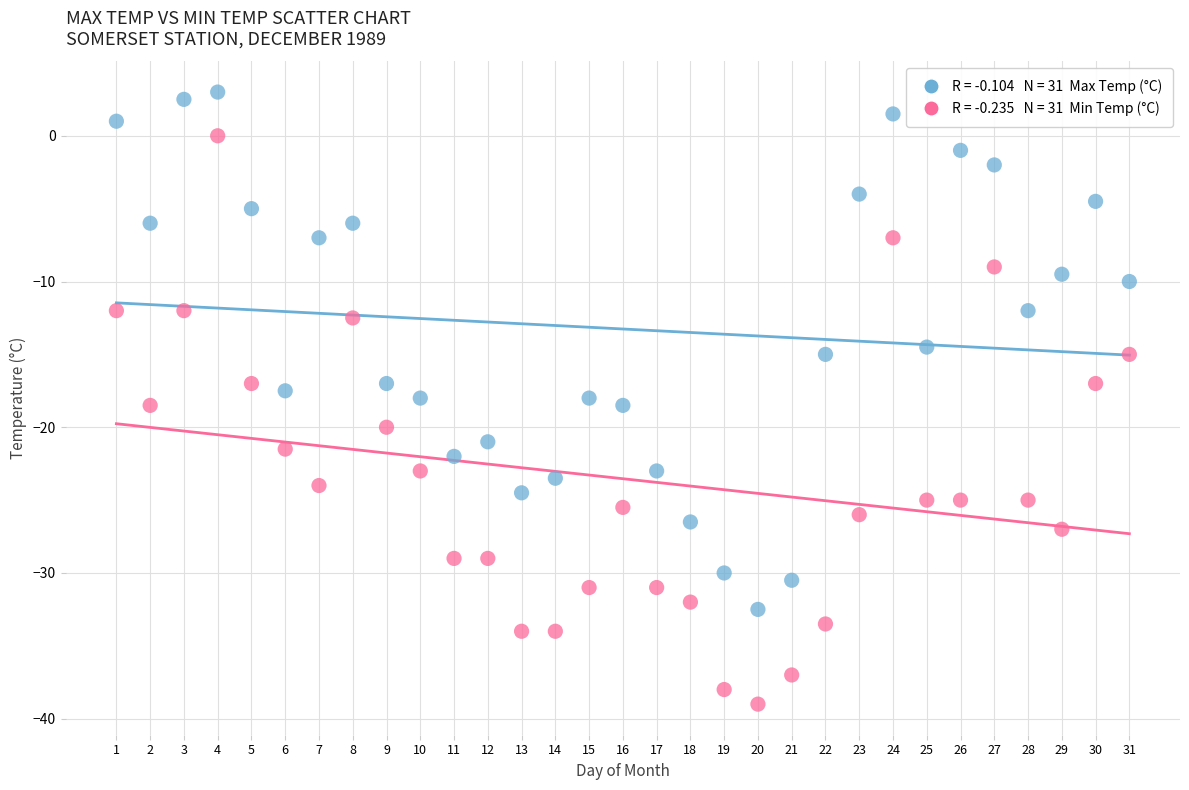

Across all data points, what is the range of X values (max minus min)?

30.0